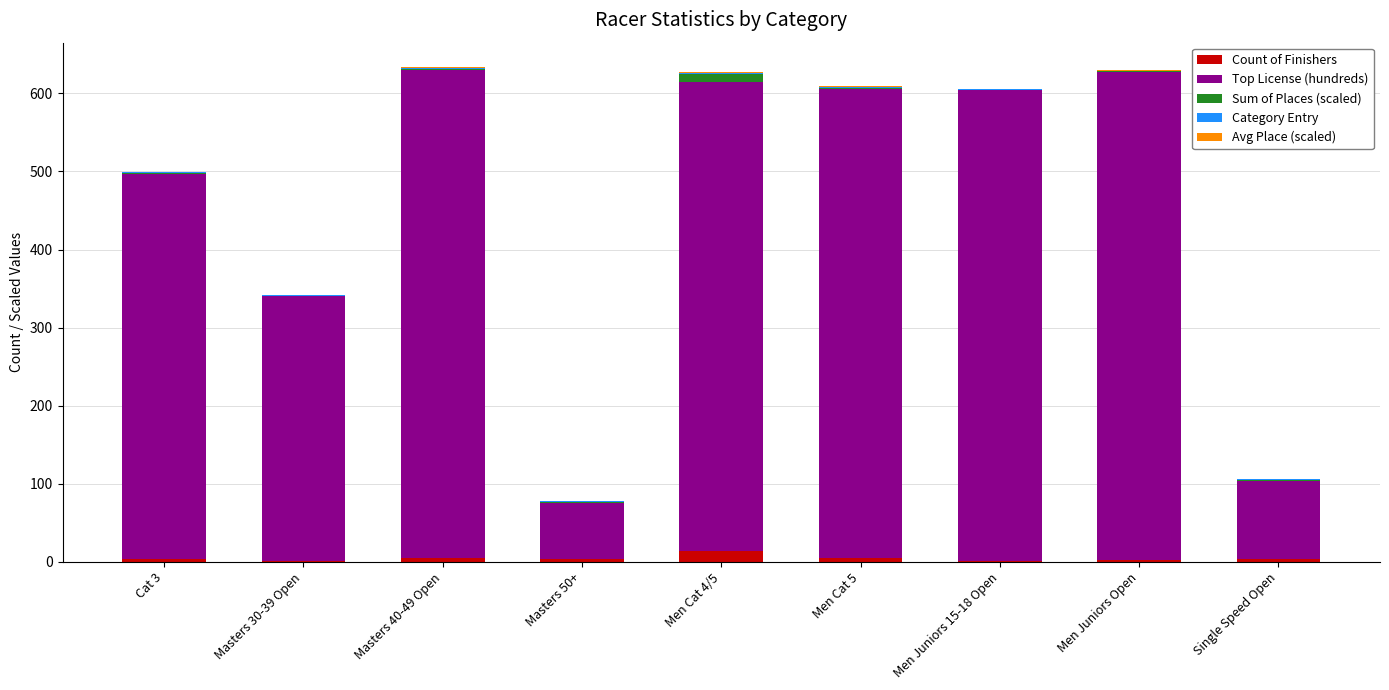

What is the sum of all Count of Finishers values?

40.0